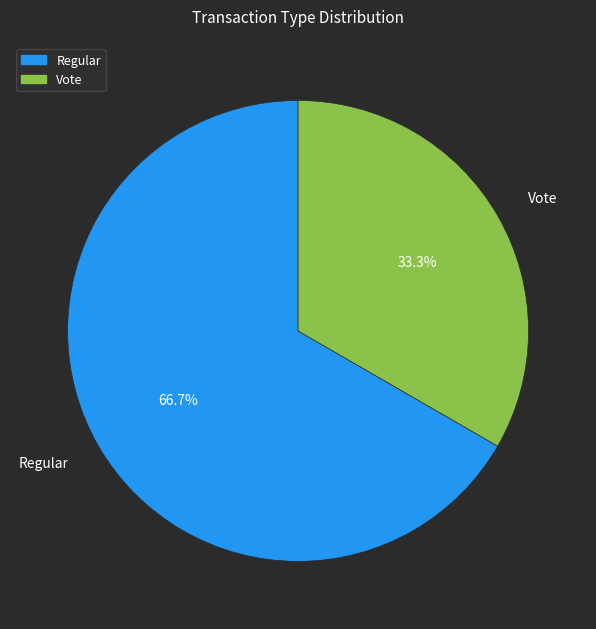

To the nearest percent, what is the difference between the largest and smallest slice percentages?

33%